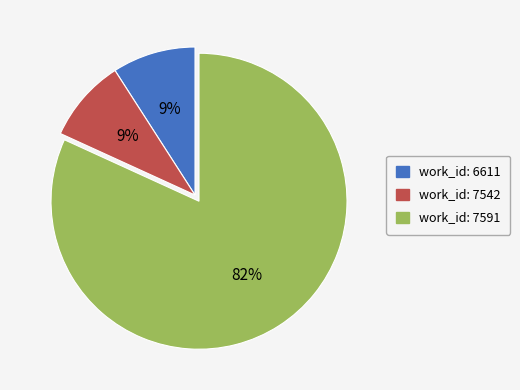

What is the largest slice in the pie chart?

work_id: 7591